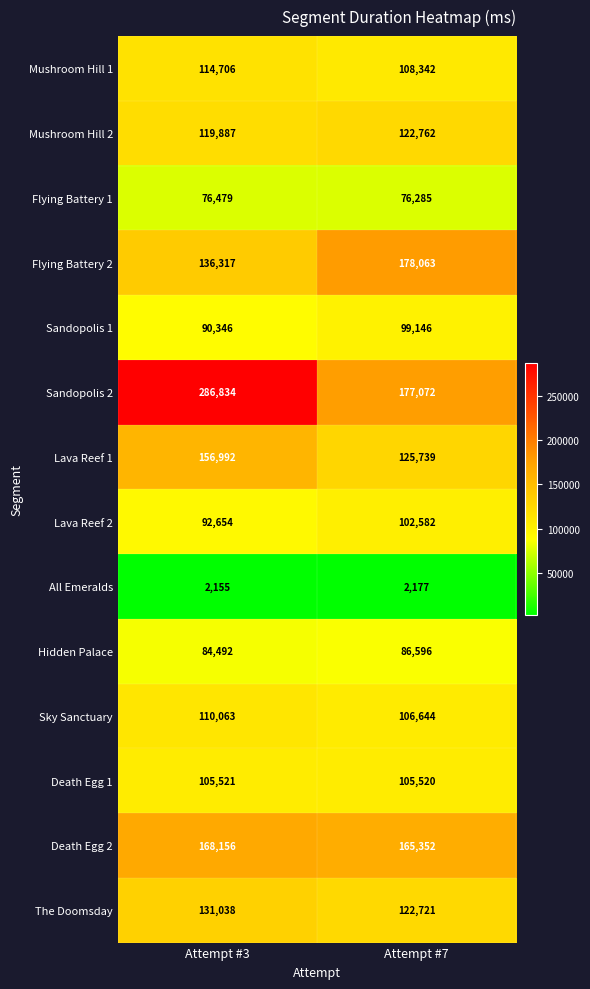

At Attempt #7, list the series in order from smallest to largest.

All Emeralds, Flying Battery 1, Hidden Palace, Sandopolis 1, Lava Reef 2, Death Egg 1, Sky Sanctuary, Mushroom Hill 1, The Doomsday, Mushroom Hill 2, Lava Reef 1, Death Egg 2, Sandopolis 2, Flying Battery 2